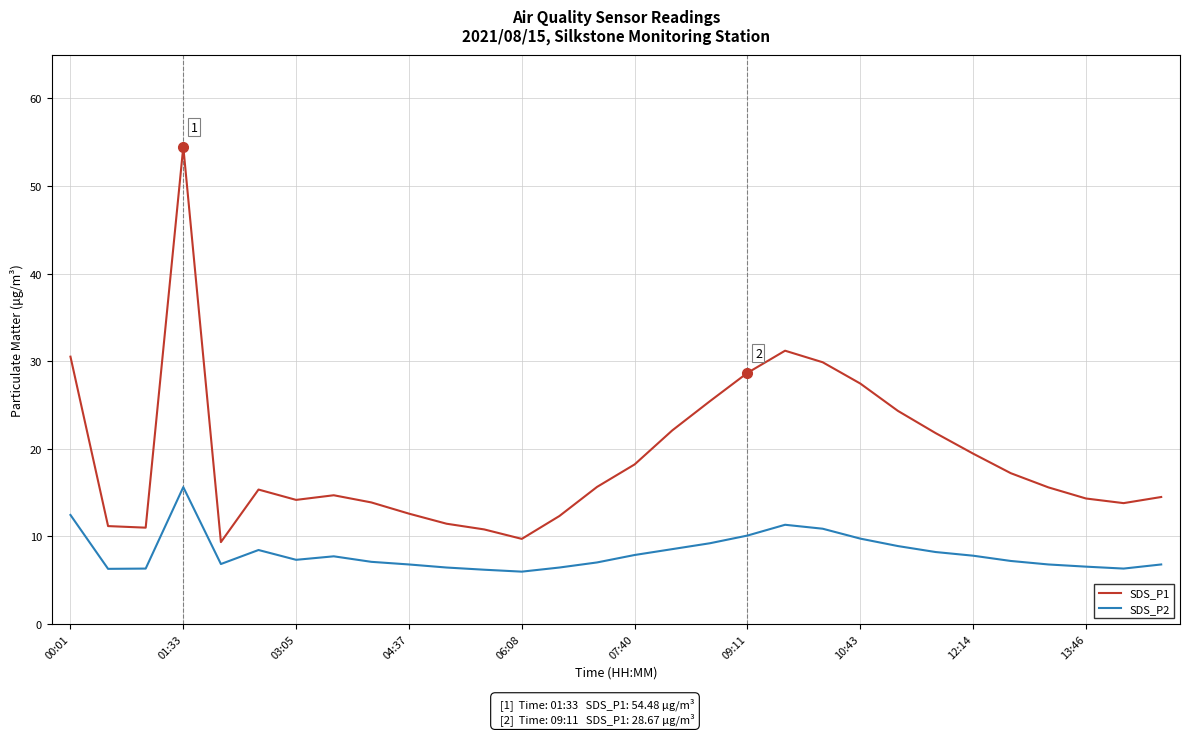

What is the difference between the maximum and minimum values in the SDS_P1 series?

45.1